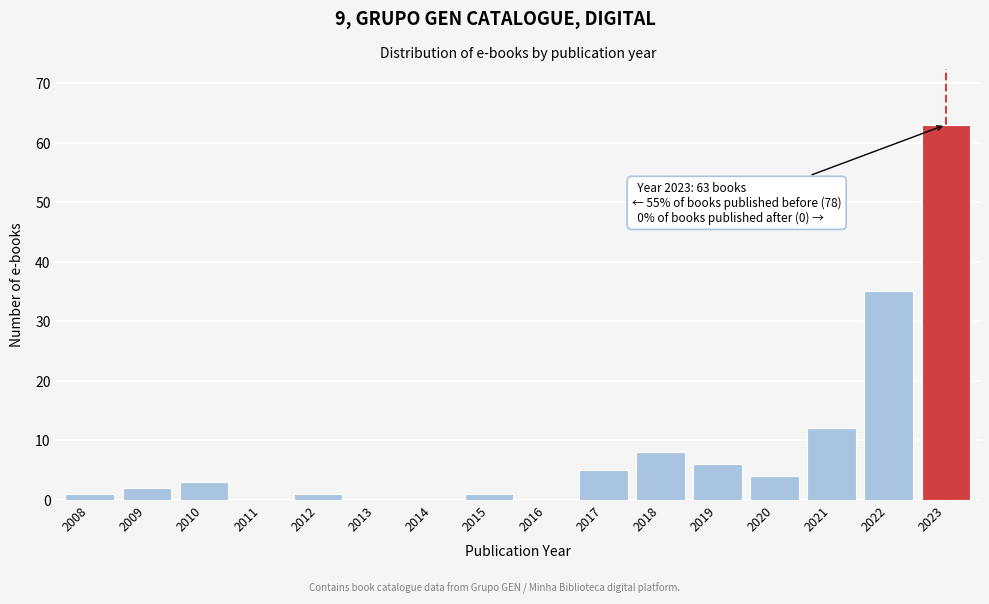

Reading left to right, list all the values displayed in this chart.

2008=1	2009=2	2010=3	2011=0	2012=1	2013=0	2014=0	2015=1	2016=0	2017=5	2018=8	2019=6	2020=4	2021=12	2022=35	2023=63